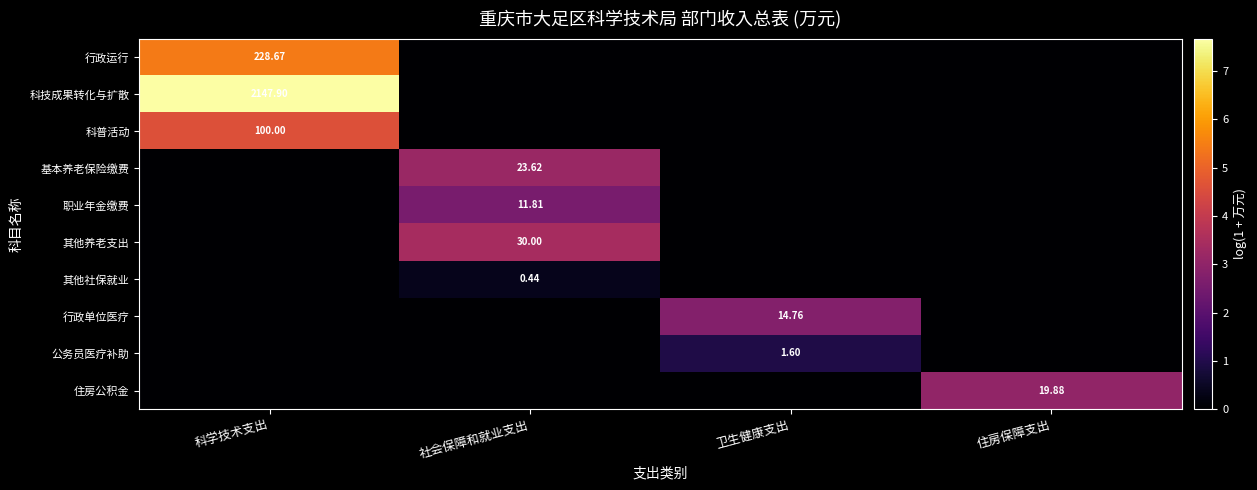

Is the value of 公务员医疗补助 at 卫生健康支出 greater than the value of 科技成果转化与扩散 at 科学技术支出?

No